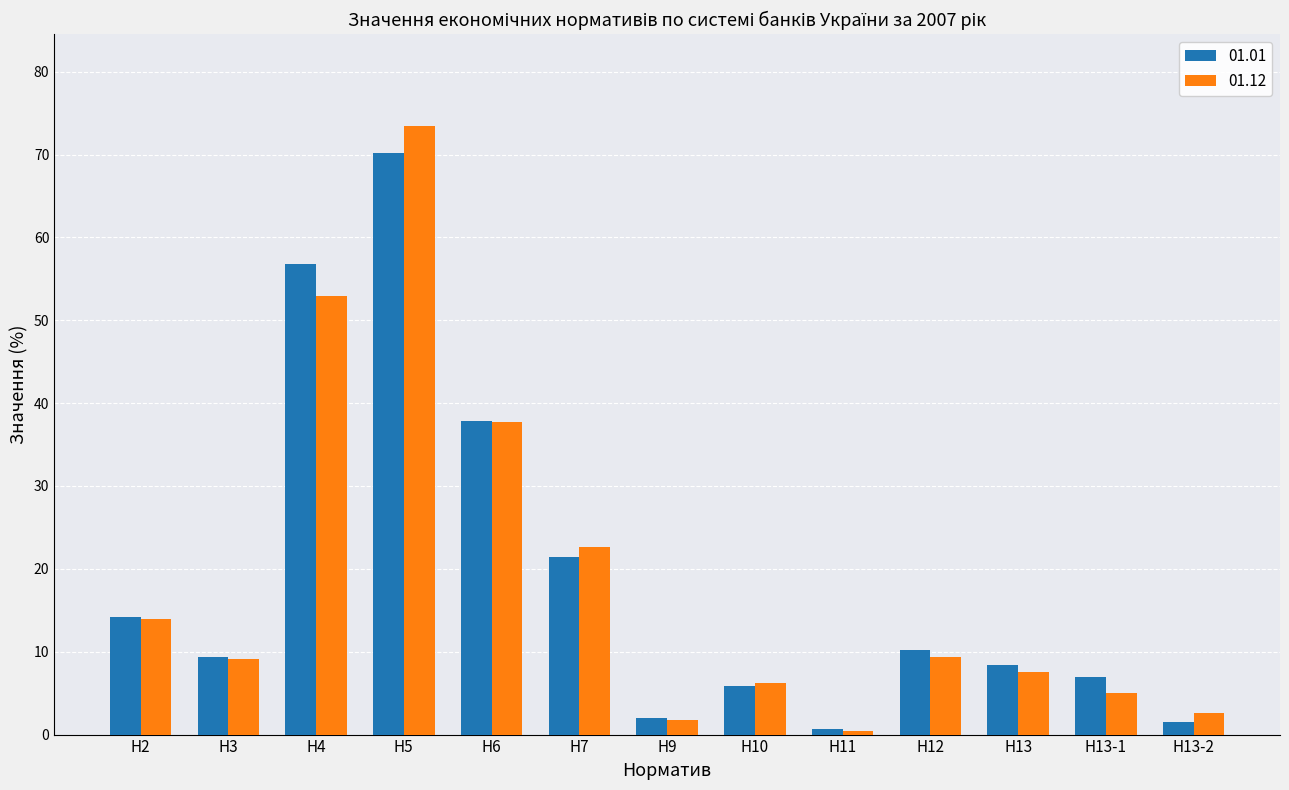

At which category does the chart reach its peak across all series?

Н5